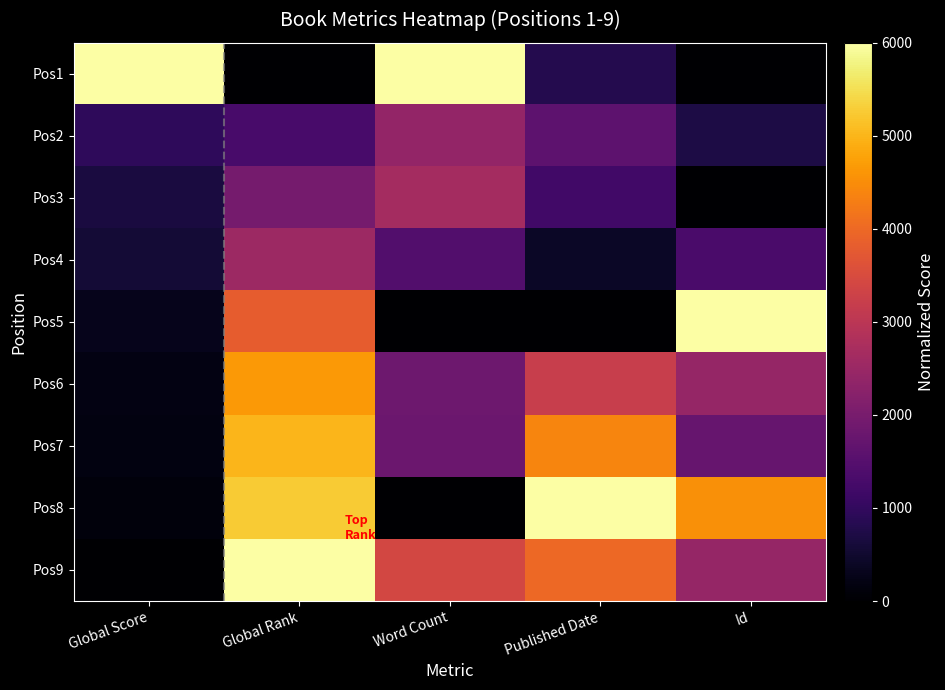

Reading right to left, what are all the values shown in this chart?

Pos1: Id=0.0	Published Date=800.0	Word Count=6000.0	Global Rank=0.0	Global Score=6000.0
Pos2: Id=714.7	Published Date=1600.0	Word Count=2400.0	Global Rank=1296.9	Global Score=947.0
Pos3: Id=12.9	Published Date=1200.0	Word Count=2660.2	Global Rank=1965.3	Global Score=664.3
Pos4: Id=1330.7	Published Date=400.0	Word Count=1445.8	Global Rank=2552.5	Global Score=565.4
Pos5: Id=6000.0	Published Date=0.0	Word Count=0.0	Global Rank=3809.9	Global Score=282.7
Pos6: Id=2430.6	Published Date=3200.0	Word Count=1850.6	Global Rank=4658.4	Global Score=204.9
Pos7: Id=1752.6	Published Date=4400.0	Word Count=1821.7	Global Rank=5008.0	Global Score=169.6
Pos8: Id=4530.2	Published Date=6000.0	Word Count=0.0	Global Rank=5257.8	Global Score=134.3
Pos9: Id=2431.0	Published Date=4000.0	Word Count=3412.0	Global Rank=6000.0	Global Score=0.0